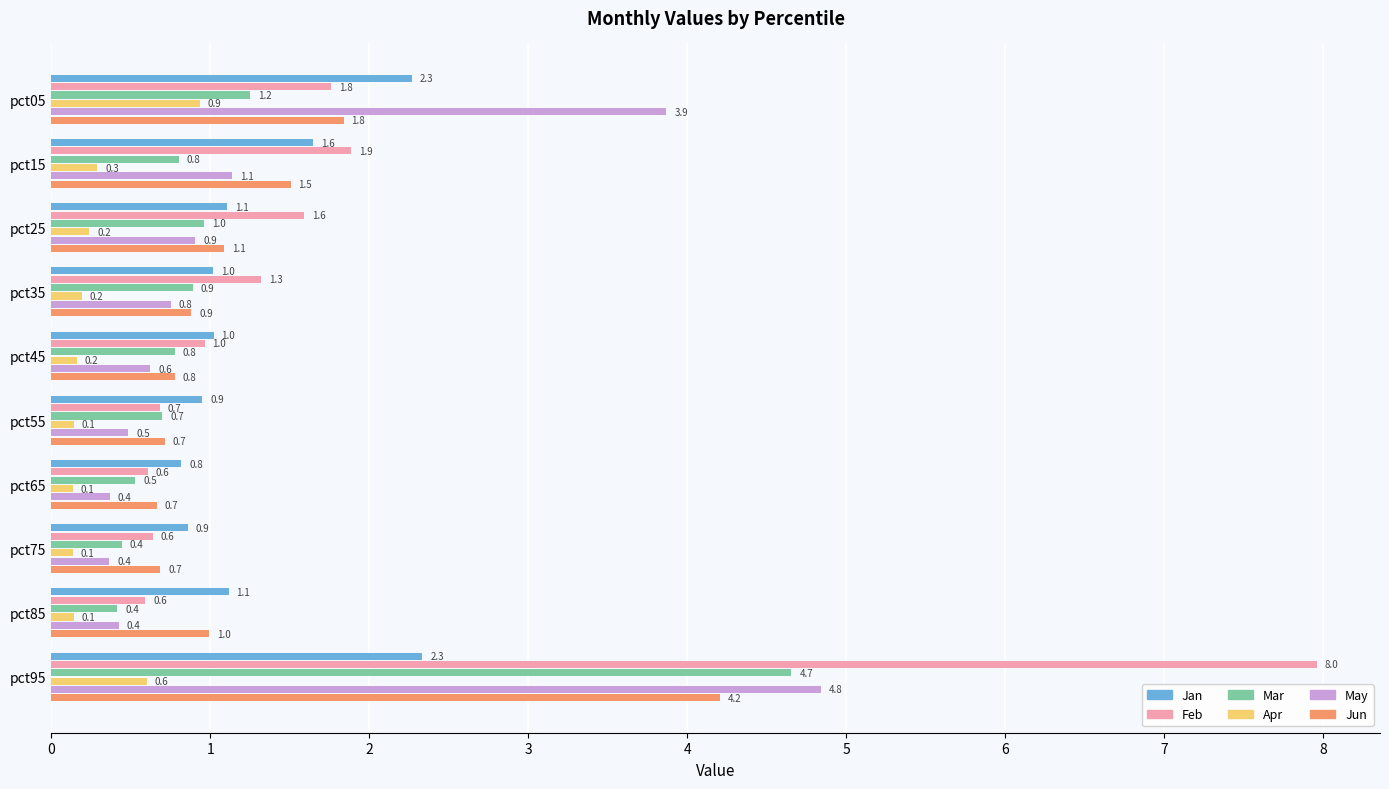

At which label does Jun reach its peak?

pct95